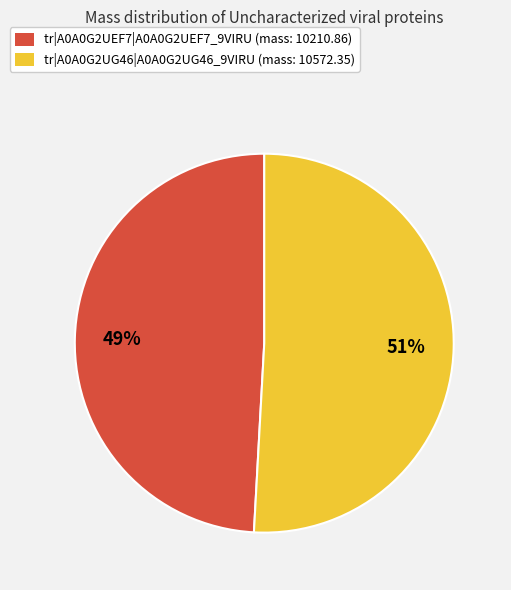

Which category has the smallest portion of the pie?

tr|A0A0G2UEF7|A0A0G2UEF7_9VIRU